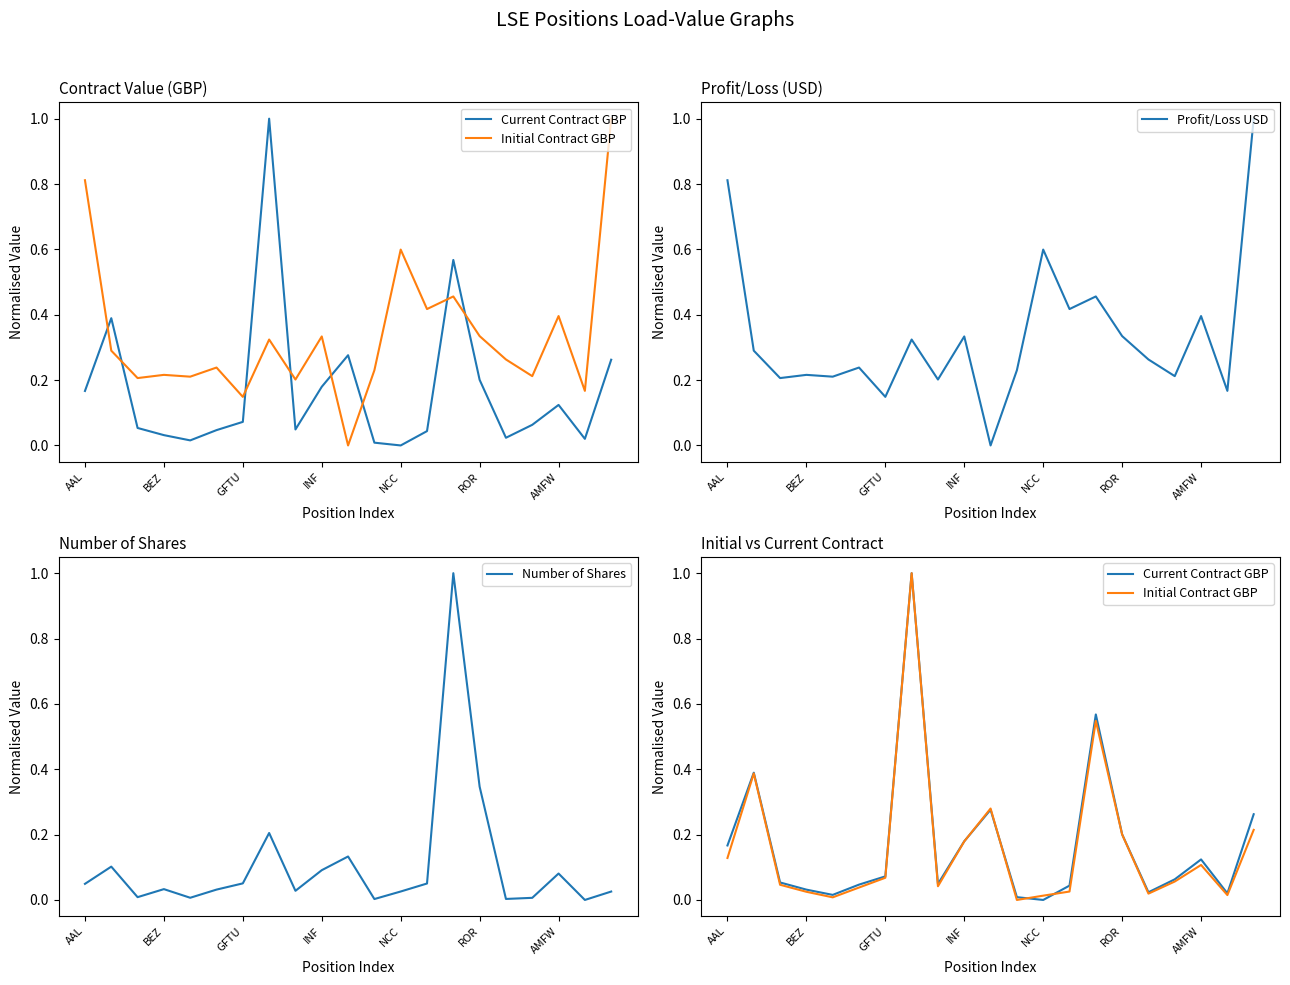

How many values in Number of Shares are above zero?

20